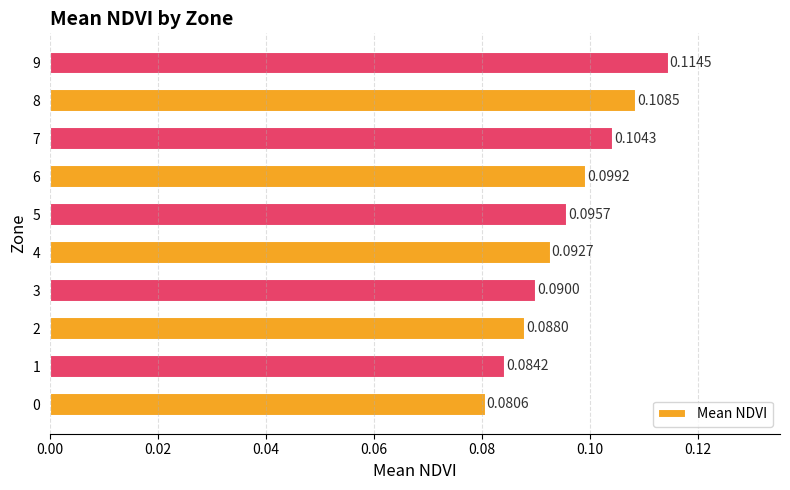

Rank the categories by value from lowest to highest.

0, 1, 2, 3, 4, 5, 6, 7, 8, 9